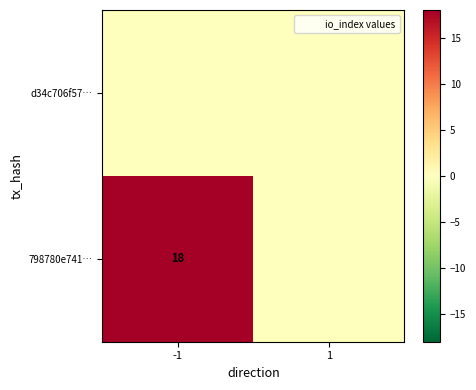

Is it true that 798780e741… equals 18 at -1?

True